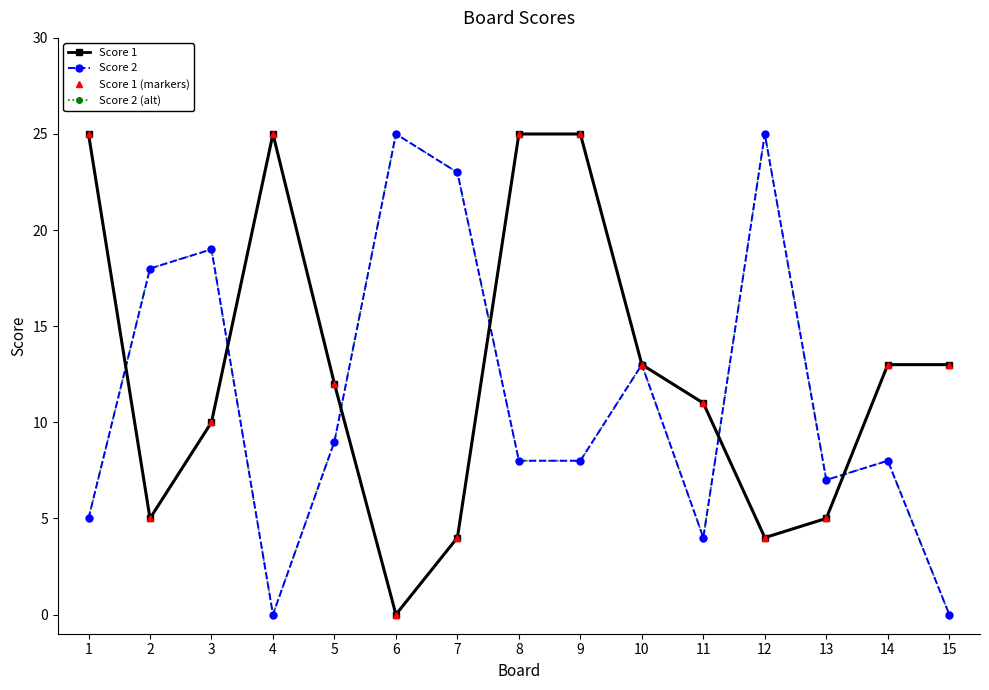

Is this an area chart (filled region under the line)?

No